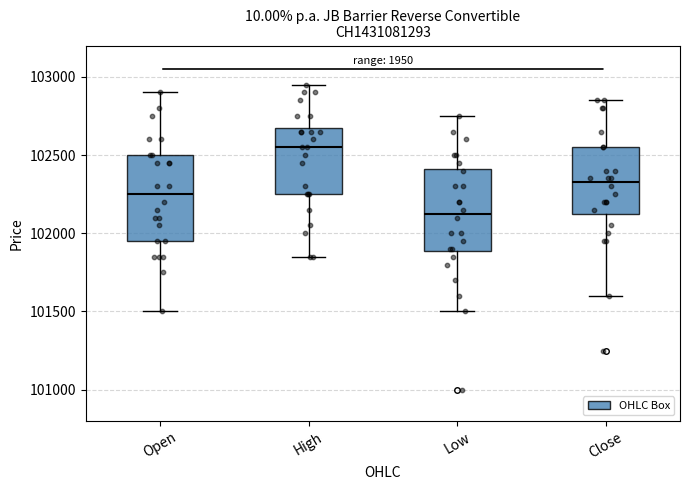

Reading left to right, read every box against the y-axis: the position of its median line, the range the box covers, and the ends of its whiskers. The values are not printed on the chart, so give them approximately, as read against the axis.

Open: median 102250, box 101950 to 102500, whiskers 101500 to 102900
High: median 102550, box 102250 to 102700, whiskers 101850 to 102950
Low: median 102150, box 101900 to 102400, whiskers 101500 to 102750
Close: median 102350, box 102150 to 102550, whiskers 101600 to 102850